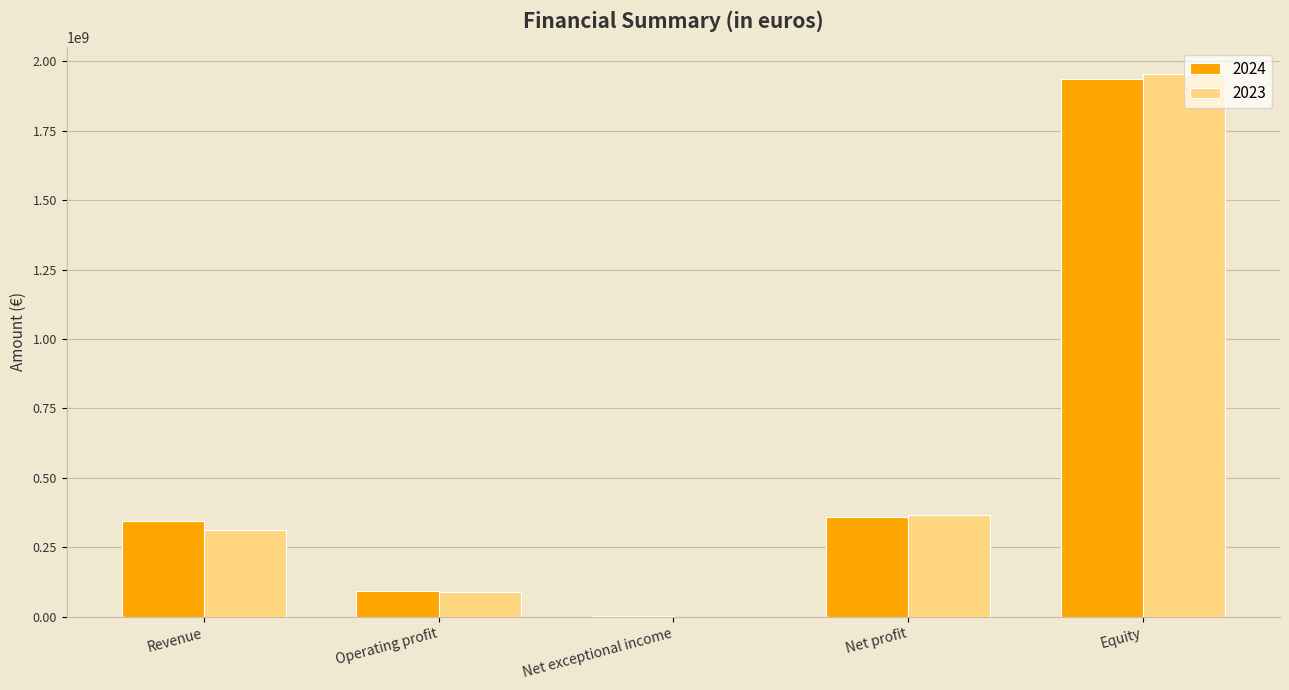

Which category has the highest value across all series?

Equity